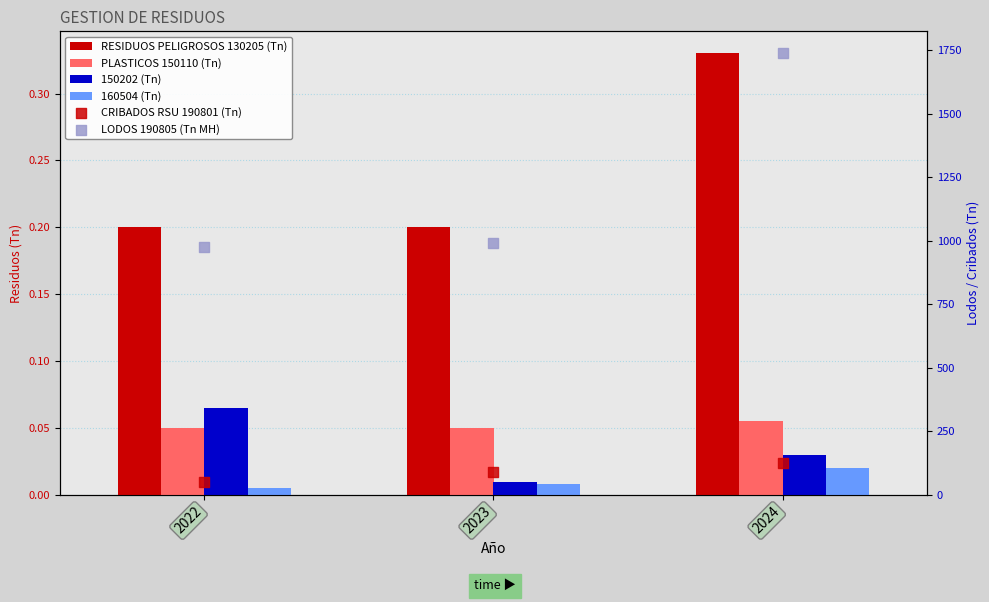

What is the total value across all series at 2022?

1027.9